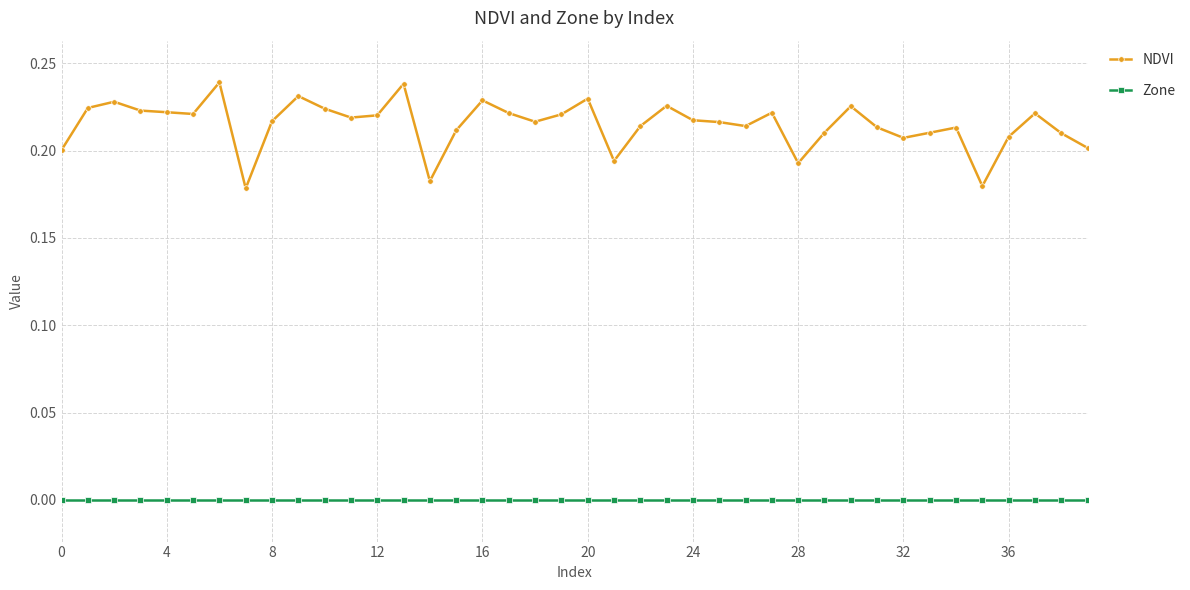

True or false: Zone and NDVI cross at least once.

False